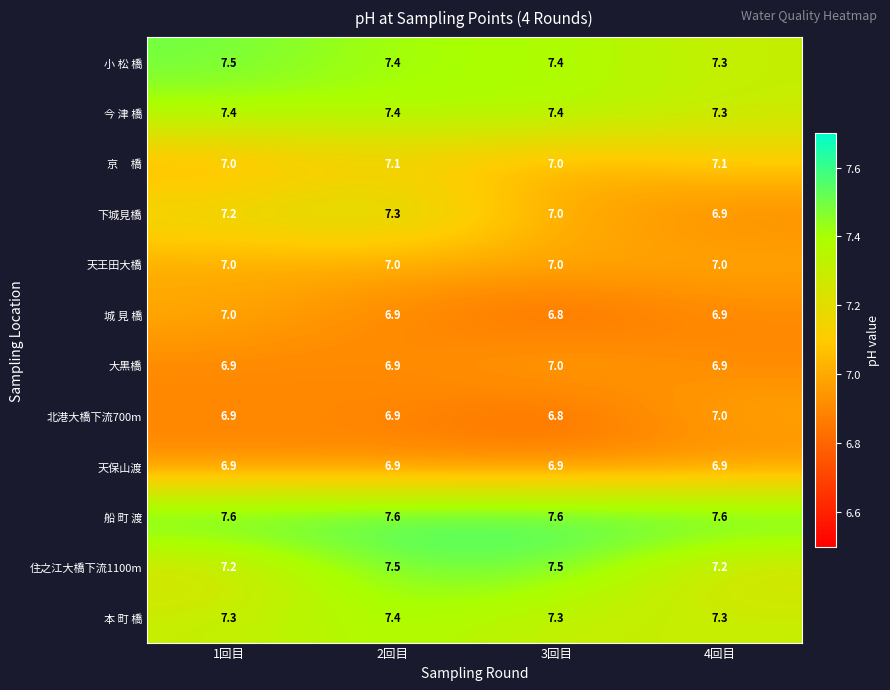

Is the value of 住之江大橋下流1100m at 2回目 greater than the value of 北港大橋下流700m at 4回目?

Yes